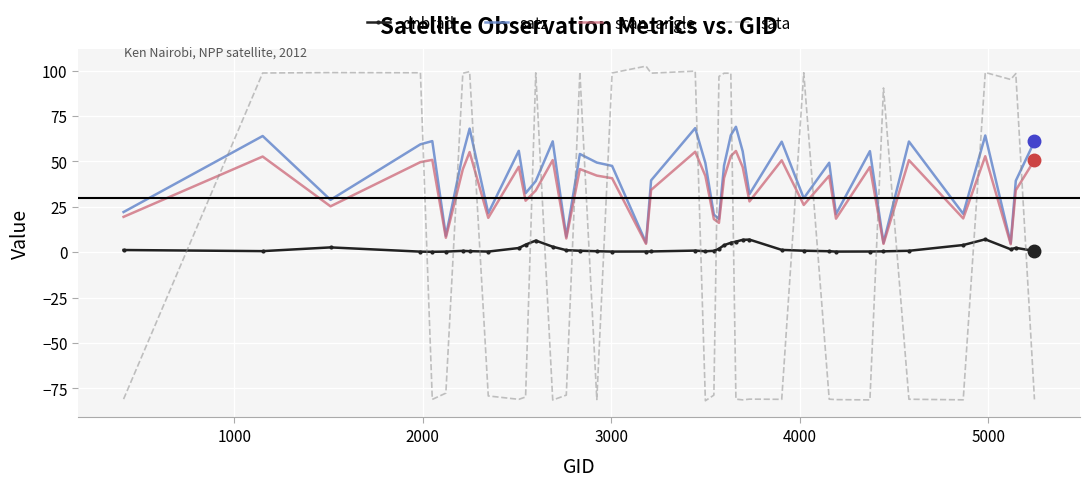

What is the difference between the maximum and second lowest values in the satz series?

63.9